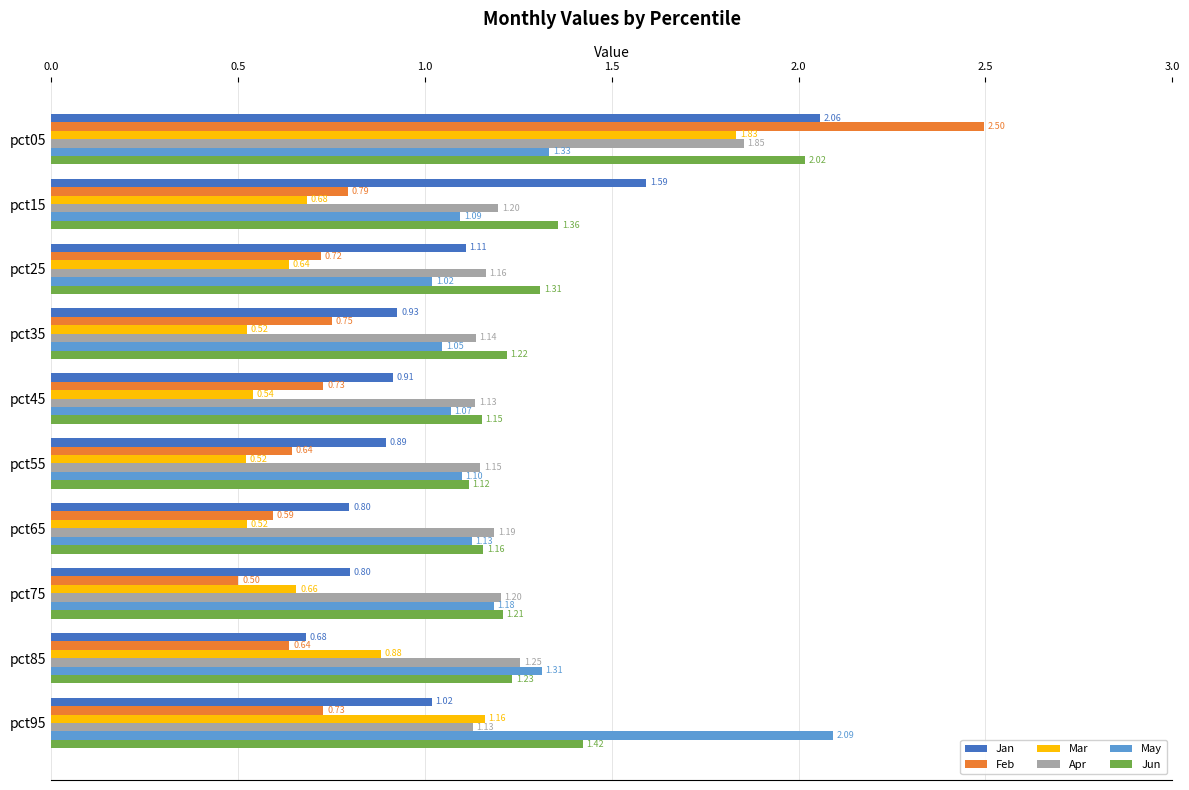

Between pct35 and pct85, which series saw the biggest shift?

Mar